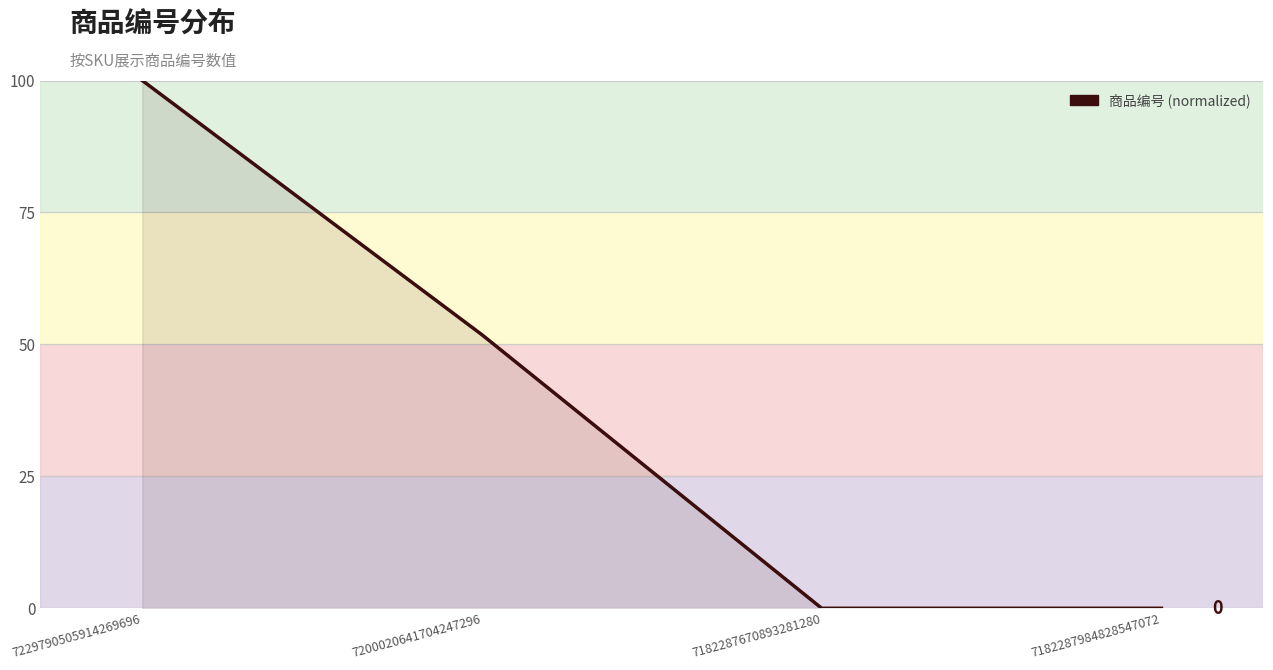

What position from the left is 7182287670893281280?

3